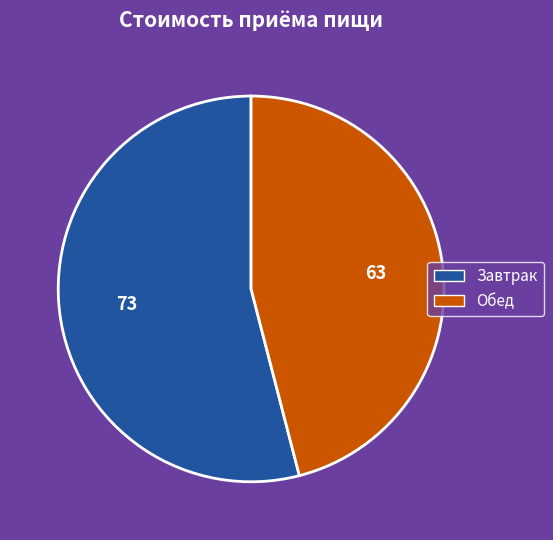

Is it true that Завтрак is 54% of the pie?

True